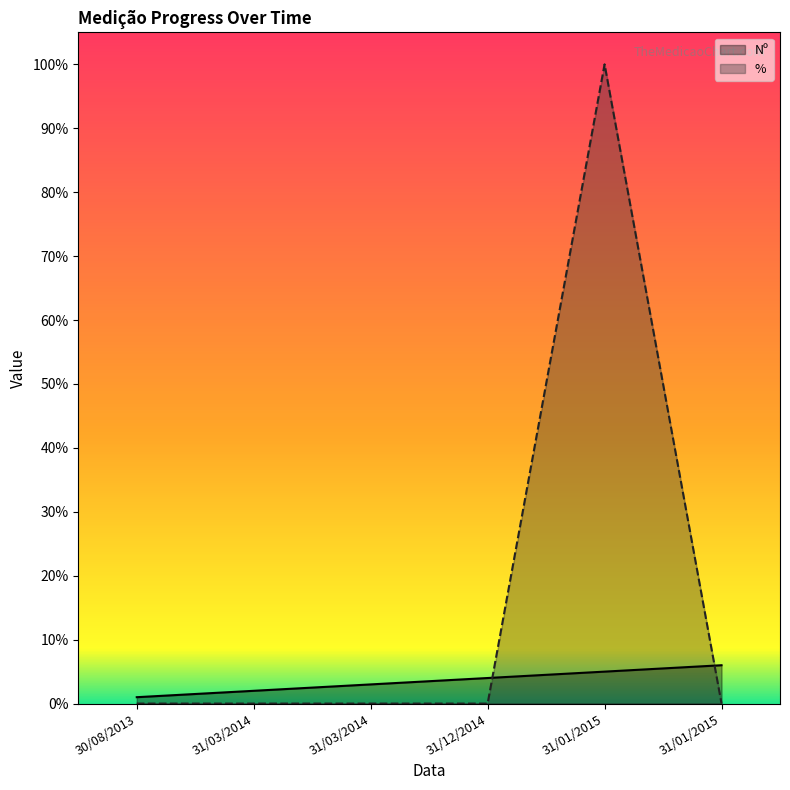

Where is % nearest to the value 50?

30/08/2013